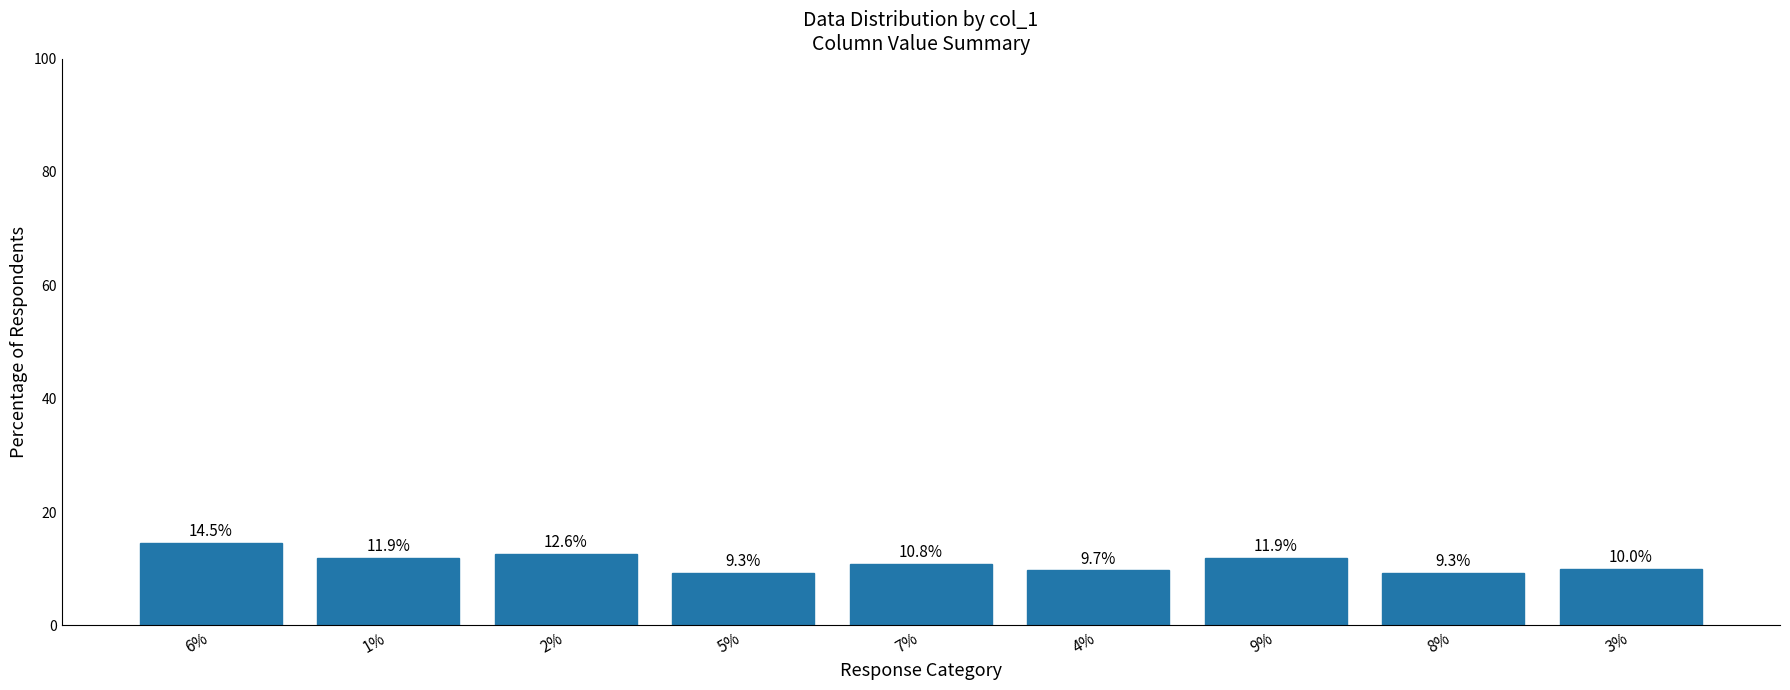

What is the average value?

11.1